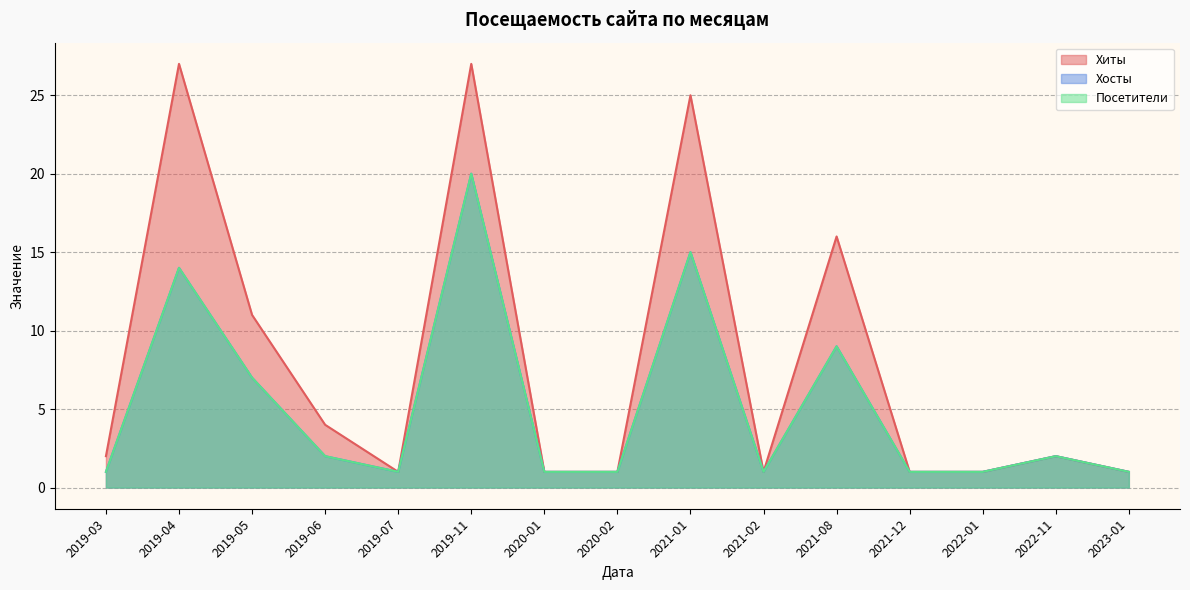

Reading left to right, list all the values displayed in this chart.

Хиты: 2019-03=2	2019-04=27	2019-05=11	2019-06=4	2019-07=1	2019-11=27	2020-01=1	2020-02=1	2021-01=25	2021-02=1	2021-08=16	2021-12=1	2022-01=1	2022-11=2	2023-01=1
Хосты: 2019-03=1	2019-04=14	2019-05=7	2019-06=2	2019-07=1	2019-11=20	2020-01=1	2020-02=1	2021-01=15	2021-02=1	2021-08=9	2021-12=1	2022-01=1	2022-11=2	2023-01=1
Посетители: 2019-03=1	2019-04=14	2019-05=7	2019-06=2	2019-07=1	2019-11=20	2020-01=1	2020-02=1	2021-01=15	2021-02=1	2021-08=9	2021-12=1	2022-01=1	2022-11=2	2023-01=1